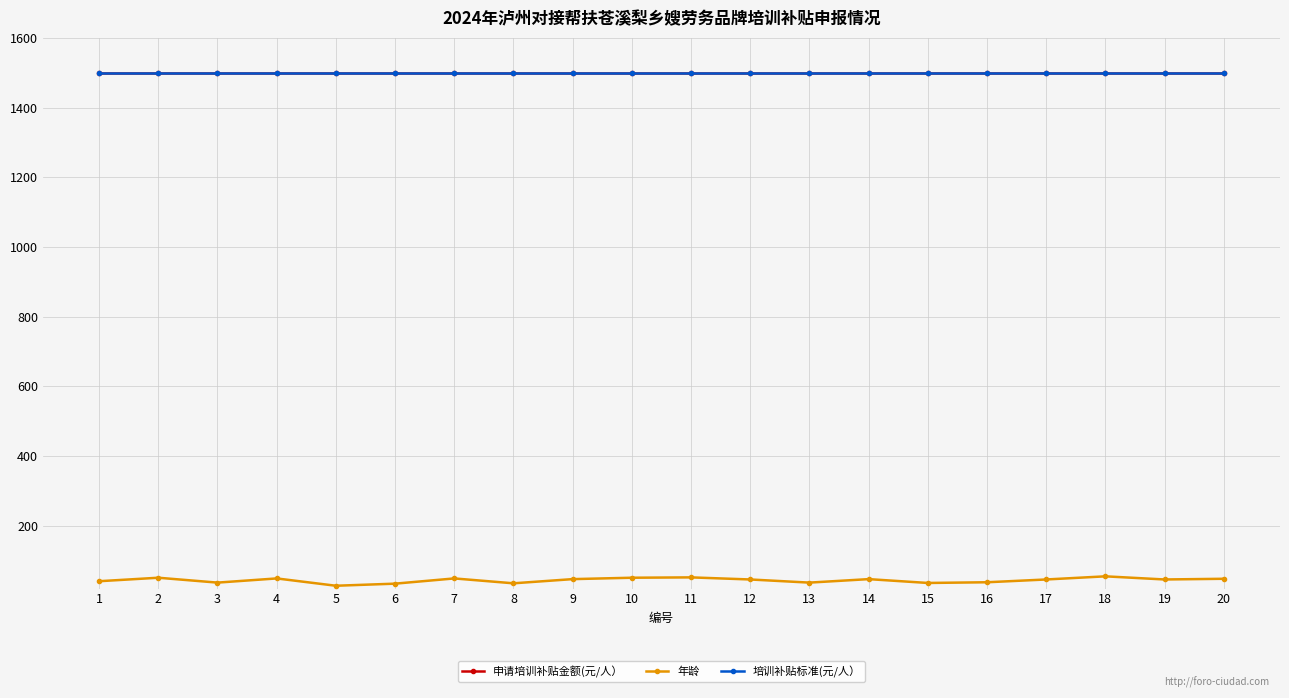

At how many categories does at least one series exceed 1233?

20